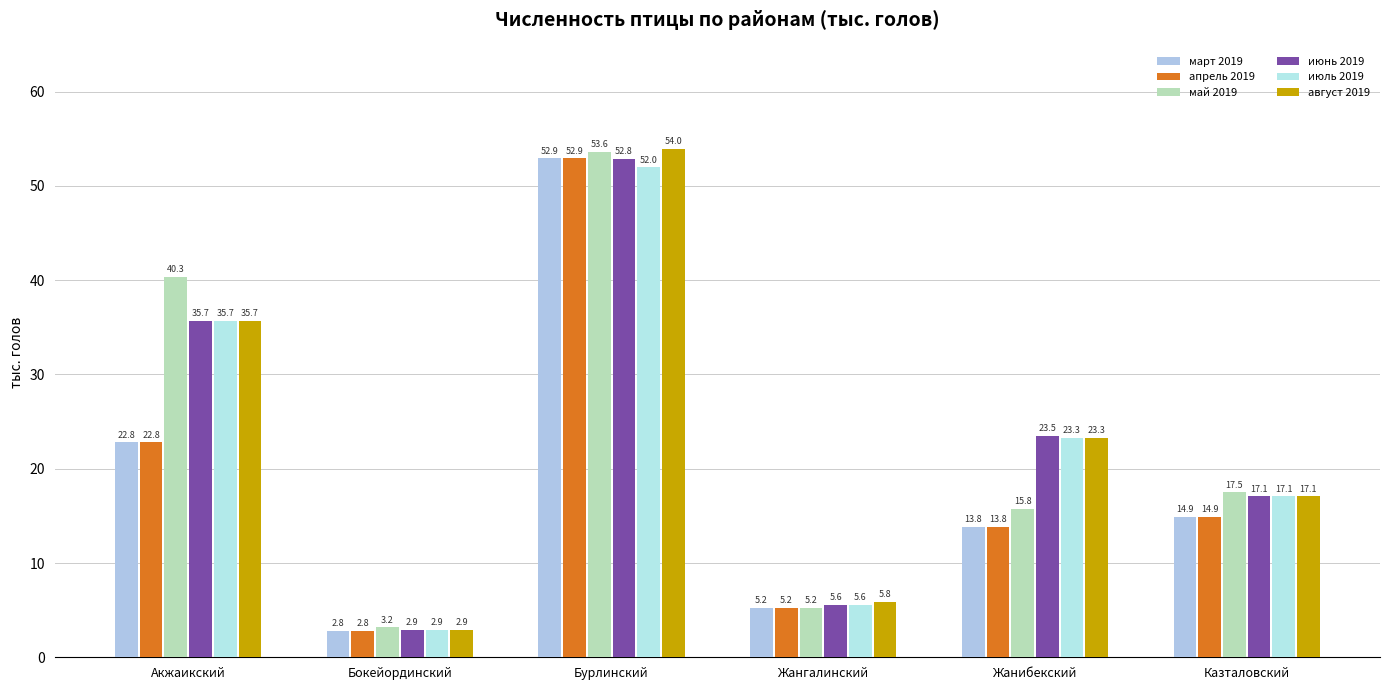

What is the label of the 2nd bar from the left?

Бокейординский